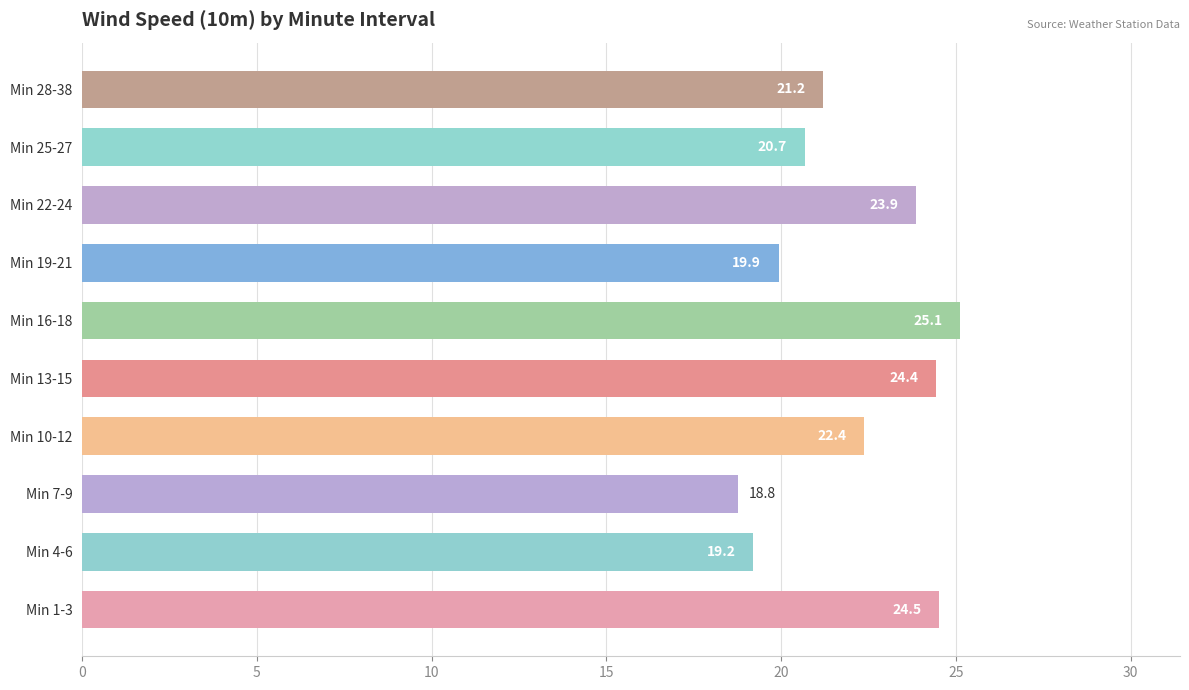

What is the difference between the maximum and second lowest values?

5.9